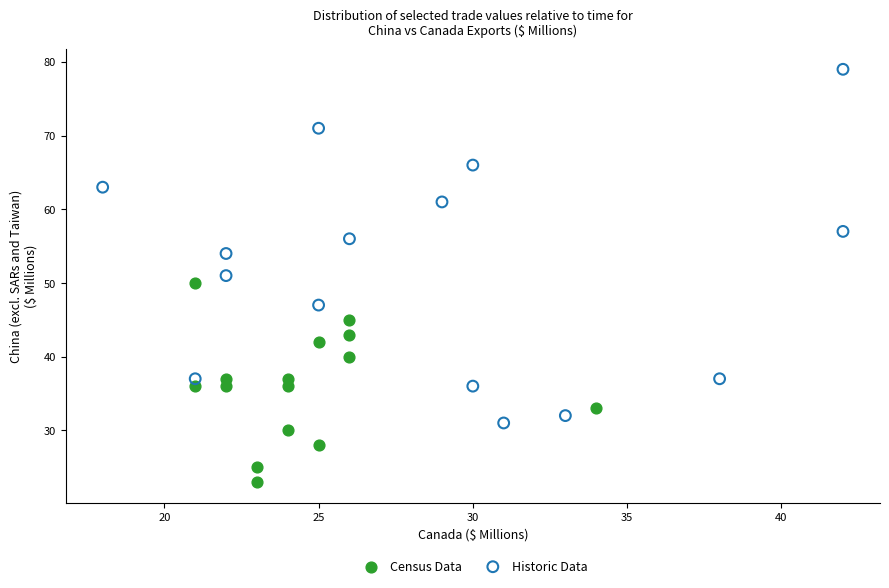

Which series reaches the maximum Y coordinate?

Historic Data